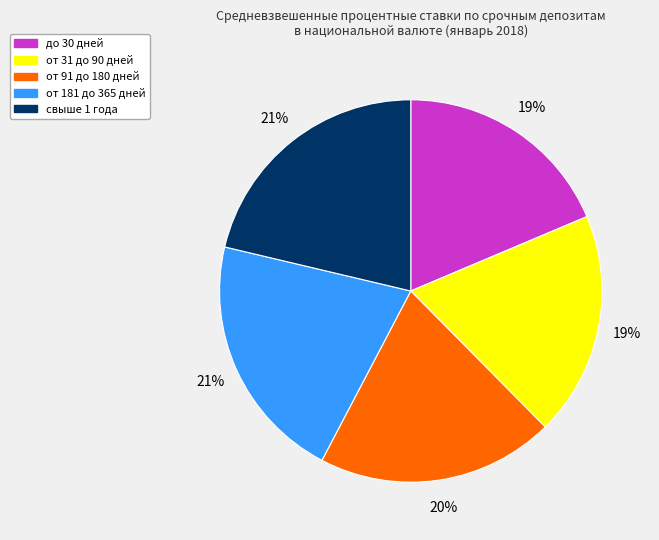

Approximately how many times larger is the value at до 30 дней compared to от 31 до 90 дней?

1.0